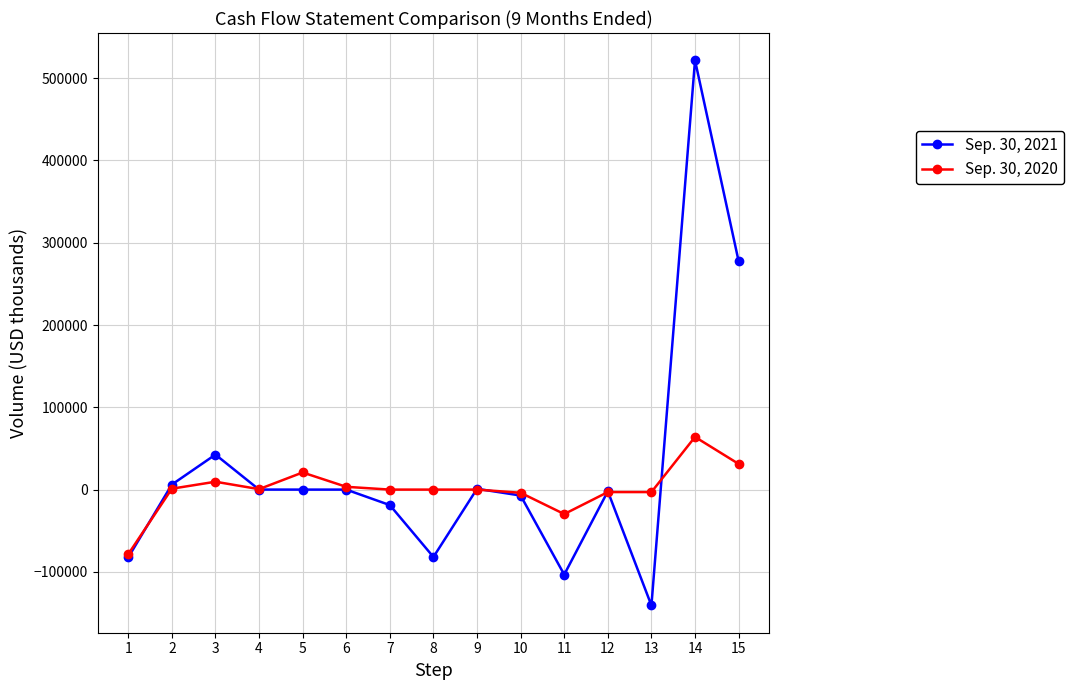

At which category is the sum across all series the highest?

14